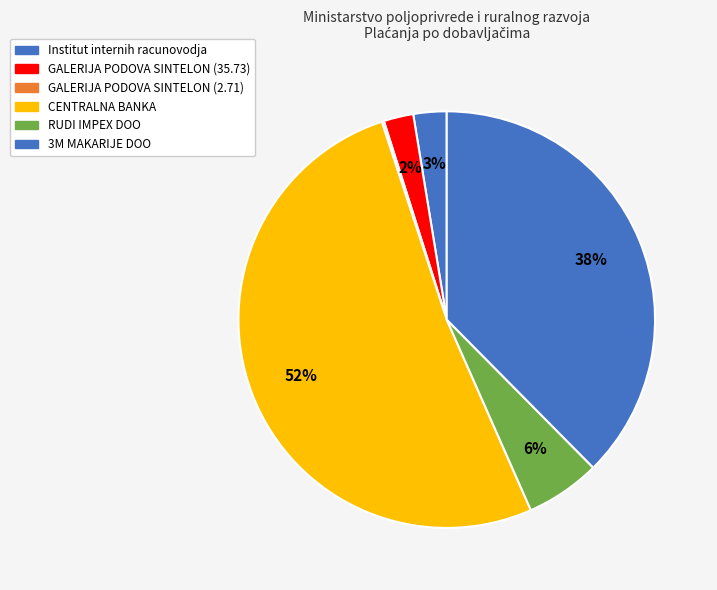

To the nearest percent, what portion does Institut internih racunovodja represent?

3%